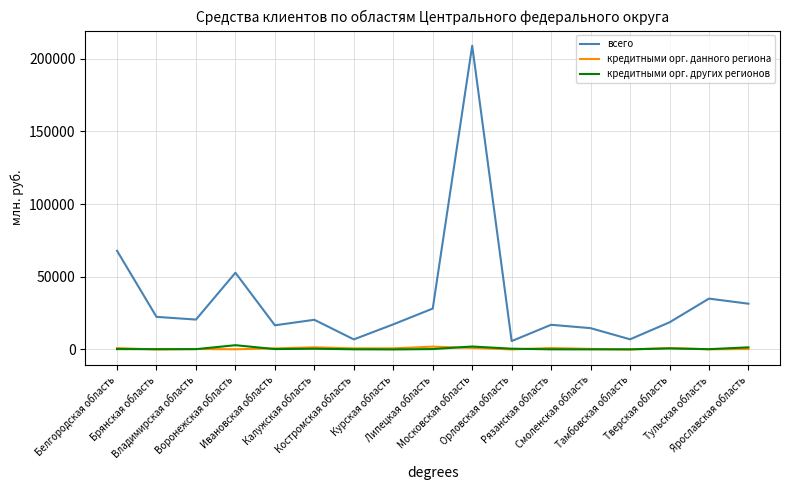

Is this an area chart (filled region under the line)?

No